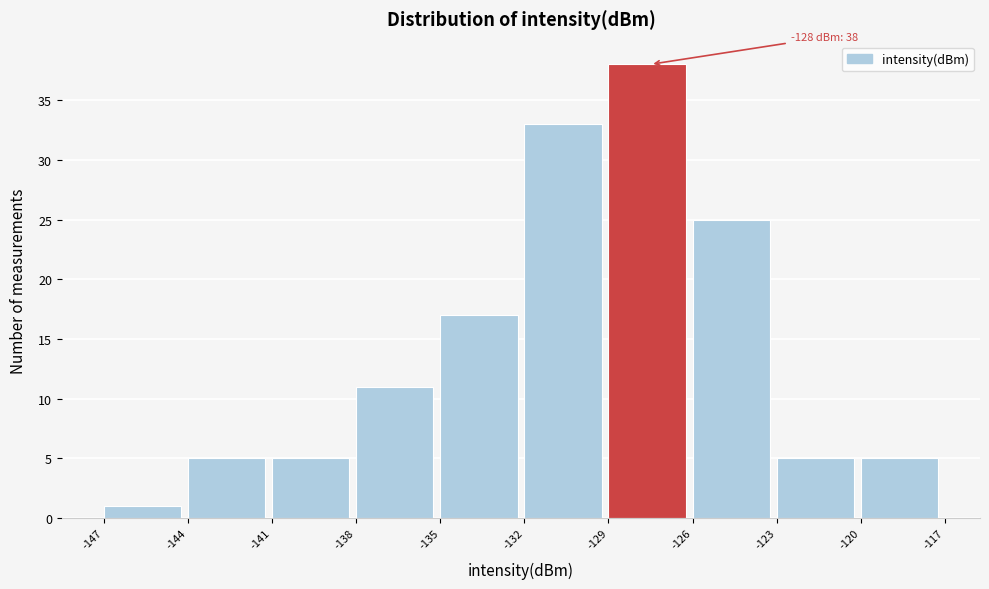

Over which range of the x-axis is the bar tallest?

-129 to -126